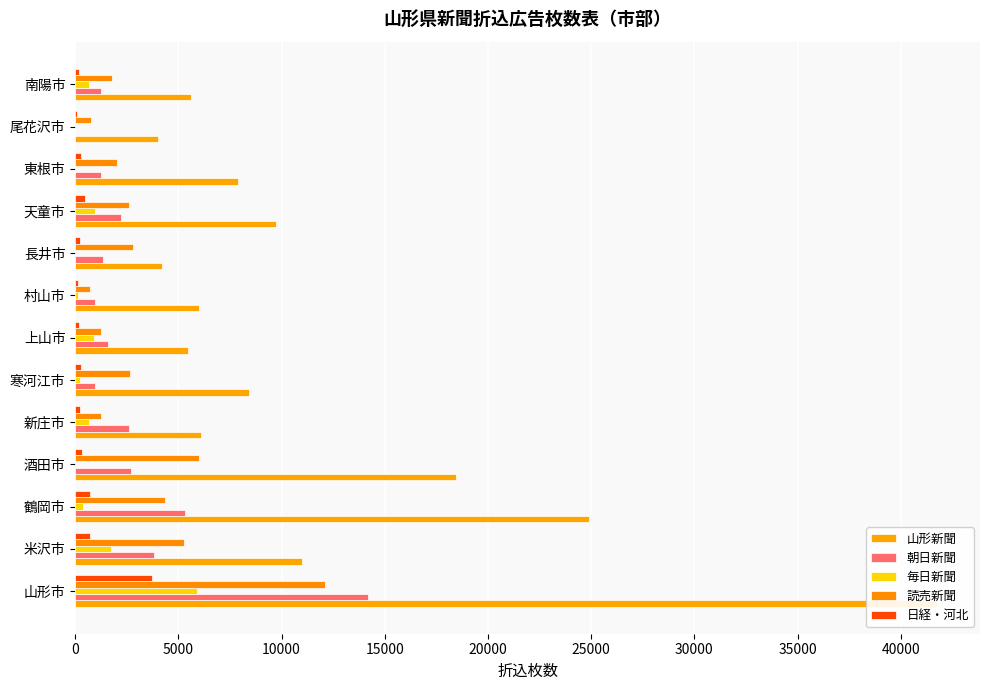

How many groups of bars are there?

13